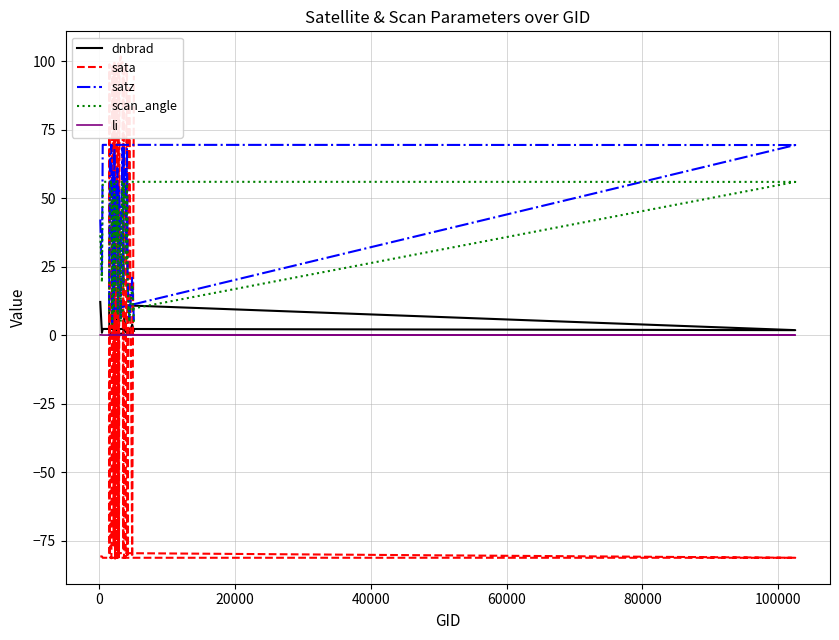

In scan_angle, how many points are higher than both neighbors (excluding endpoints)?

12